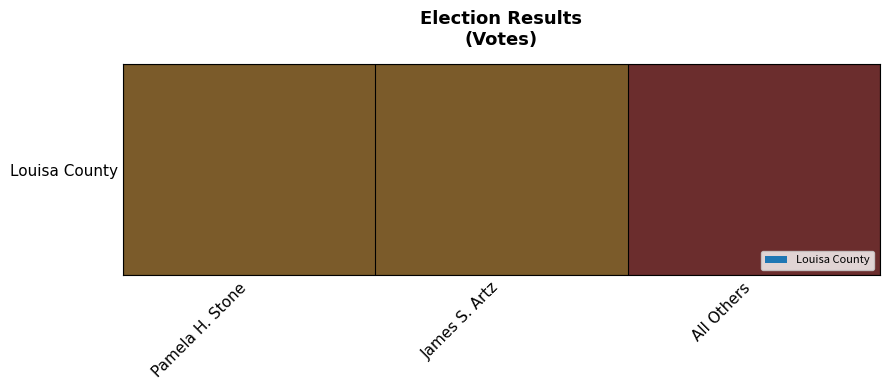

What is the smallest value displayed?

124